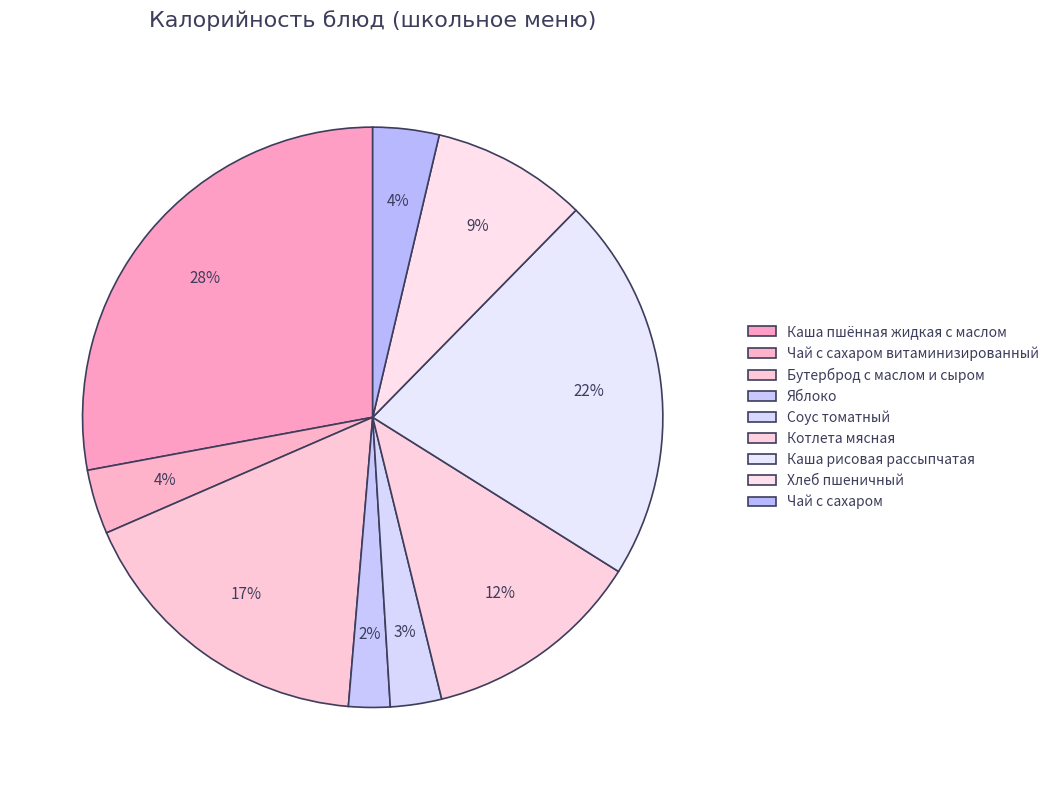

To the nearest percent, what is the combined percentage of Чай с сахаром and Каша пшённая жидкая с маслом?

32%